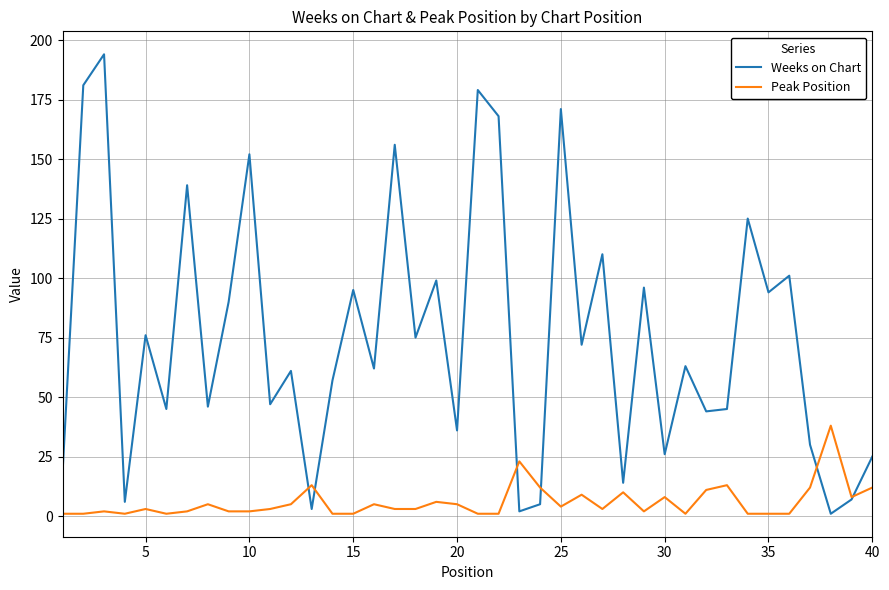

Rank the series by their maximum value, from highest to lowest.

Weeks on Chart, Peak Position